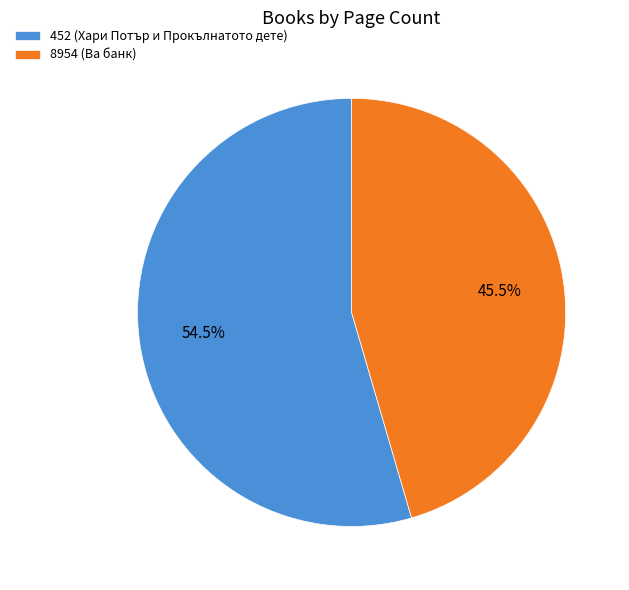

The 8954 (Ва банк) slice represents 39% of the pie. True or false?

False